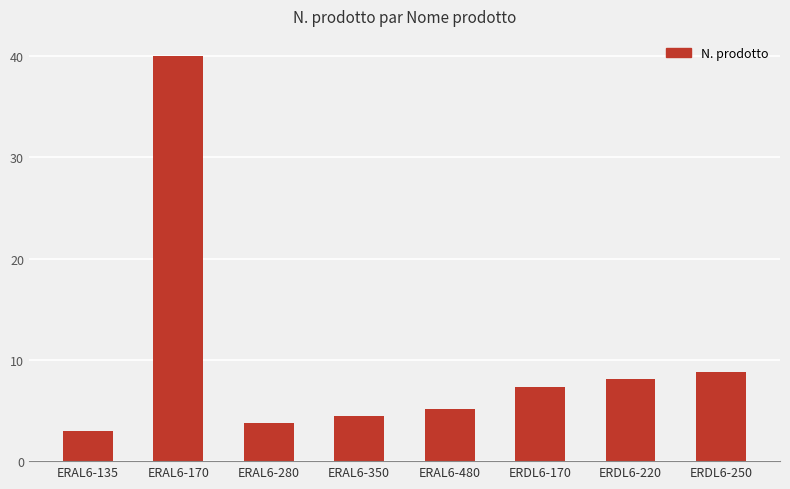

Rank the categories by value from lowest to highest.

ERAL6-135, ERAL6-280, ERAL6-350, ERAL6-480, ERDL6-170, ERDL6-220, ERDL6-250, ERAL6-170